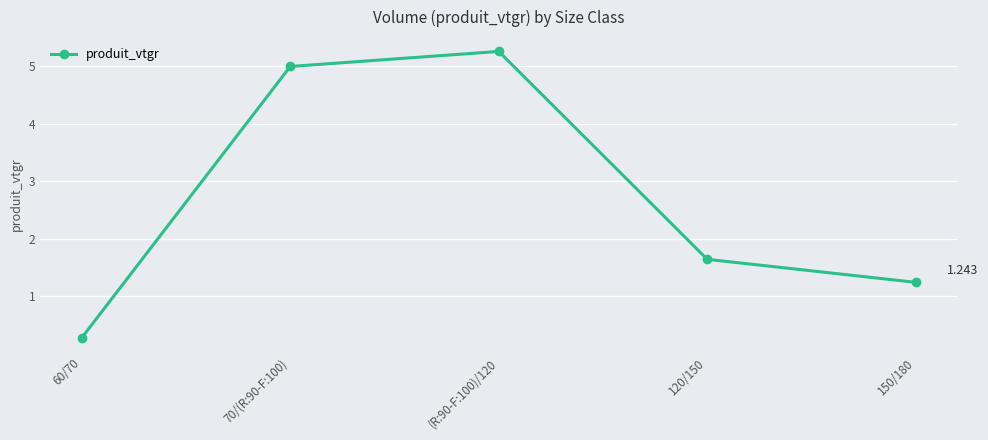

What is the minimum value shown in the chart?

0.3